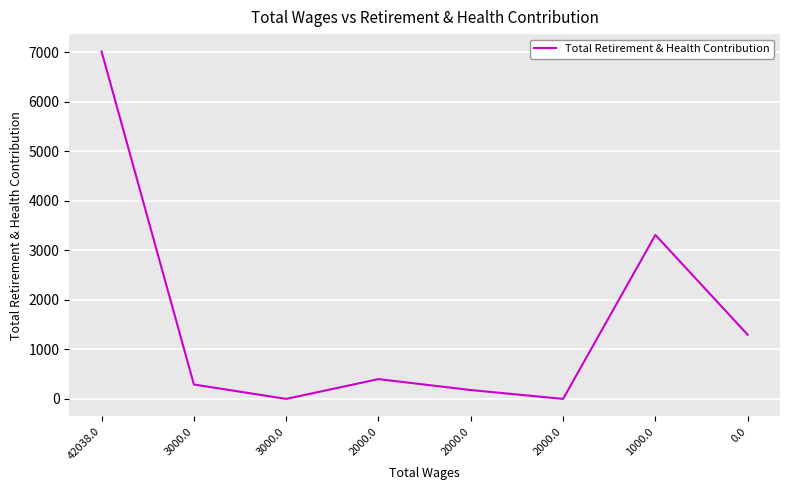

Count the number of categories in the chart.

8